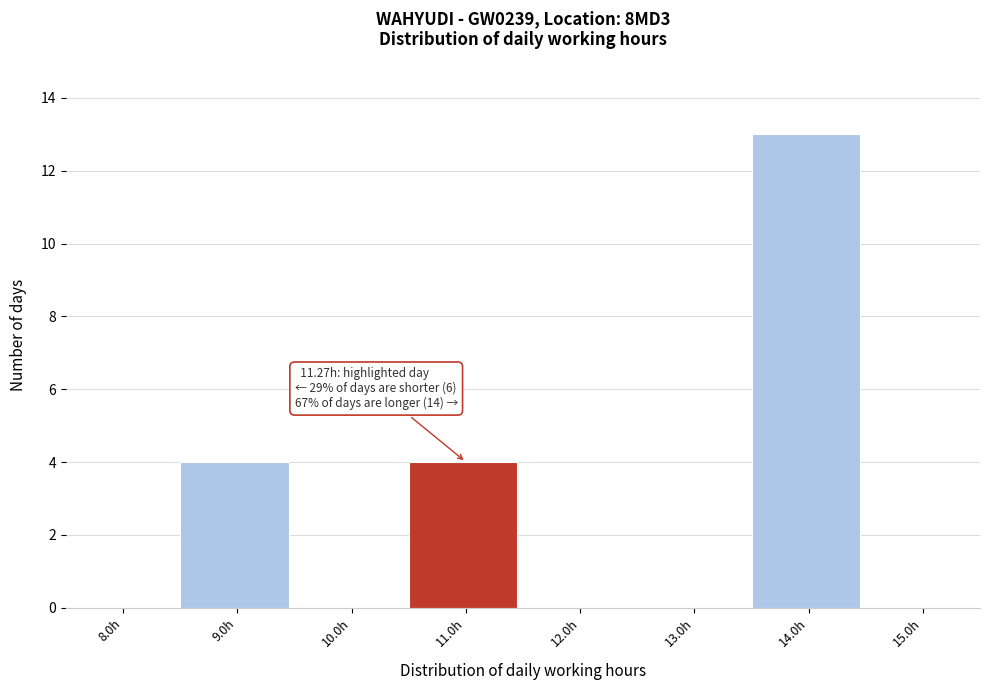

Reading left to right, list all the values displayed in this chart.

8.0h=0	9.0h=4	10.0h=0	11.0h=4	12.0h=0	13.0h=0	14.0h=13	15.0h=0